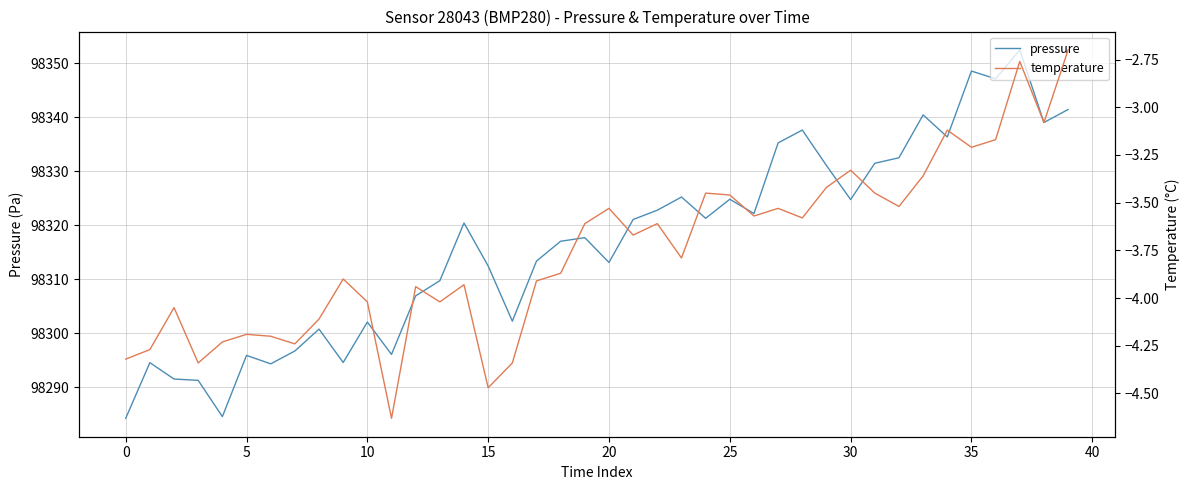

Which has a higher value, 15 or 22?

22